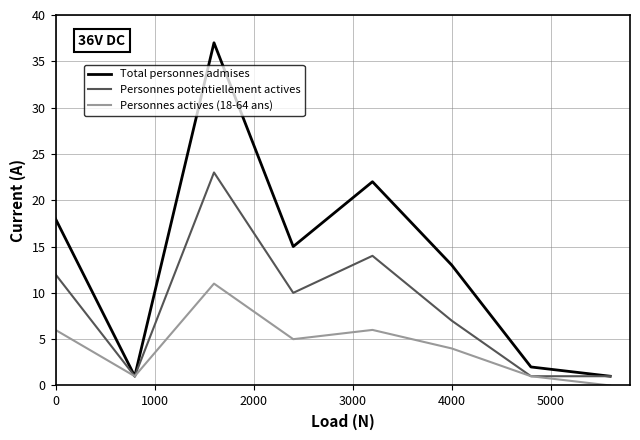

What are all the series names shown in the legend?

Total personnes admises, Personnes potentiellement actives, Personnes actives (18-64 ans)